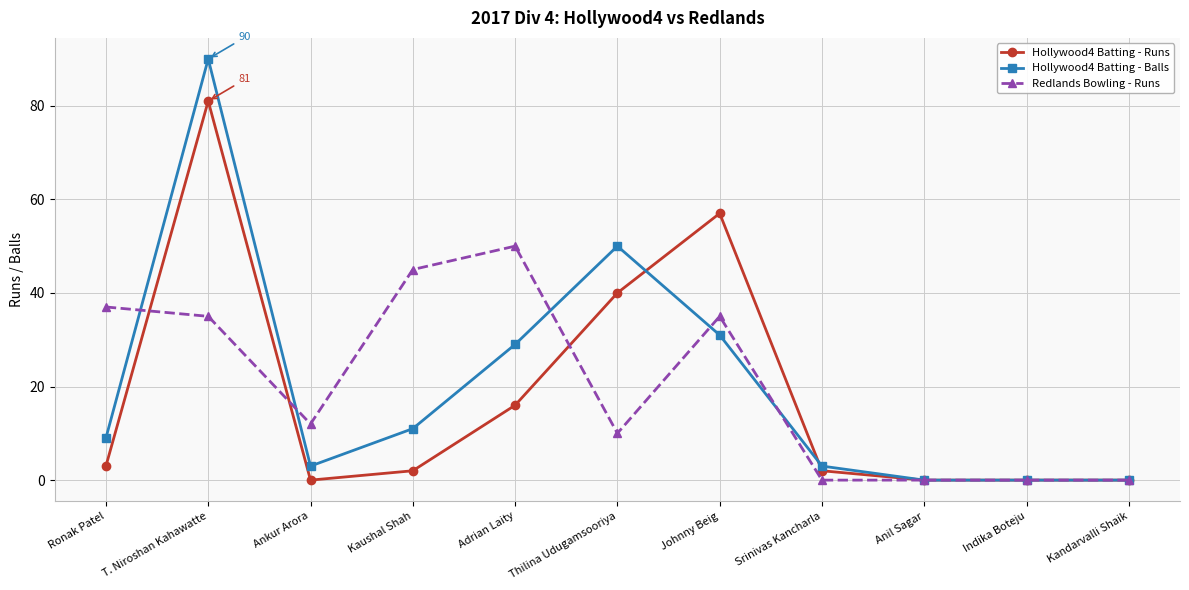

Reading left to right, transcribe all the data shown in this chart.

Hollywood4 Batting - Runs: Ronak Patel=3	T. Niroshan Kahawatte=81	Ankur Arora=0	Kaushal Shah=2	Adrian Laity=16	Thilina Udugamsooriya=40	Johnny Beig=57	Srinivas Kancharla=2	Anil Sagar=0	Indika Boteju=0	Kandarvalli Shaik=0
Hollywood4 Batting - Balls: Ronak Patel=9	T. Niroshan Kahawatte=90	Ankur Arora=3	Kaushal Shah=11	Adrian Laity=29	Thilina Udugamsooriya=50	Johnny Beig=31	Srinivas Kancharla=3	Anil Sagar=0	Indika Boteju=0	Kandarvalli Shaik=0
Redlands Bowling - Runs: Ronak Patel=37	T. Niroshan Kahawatte=35	Ankur Arora=12	Kaushal Shah=45	Adrian Laity=50	Thilina Udugamsooriya=10	Johnny Beig=35	Srinivas Kancharla=0	Anil Sagar=0	Indika Boteju=0	Kandarvalli Shaik=0